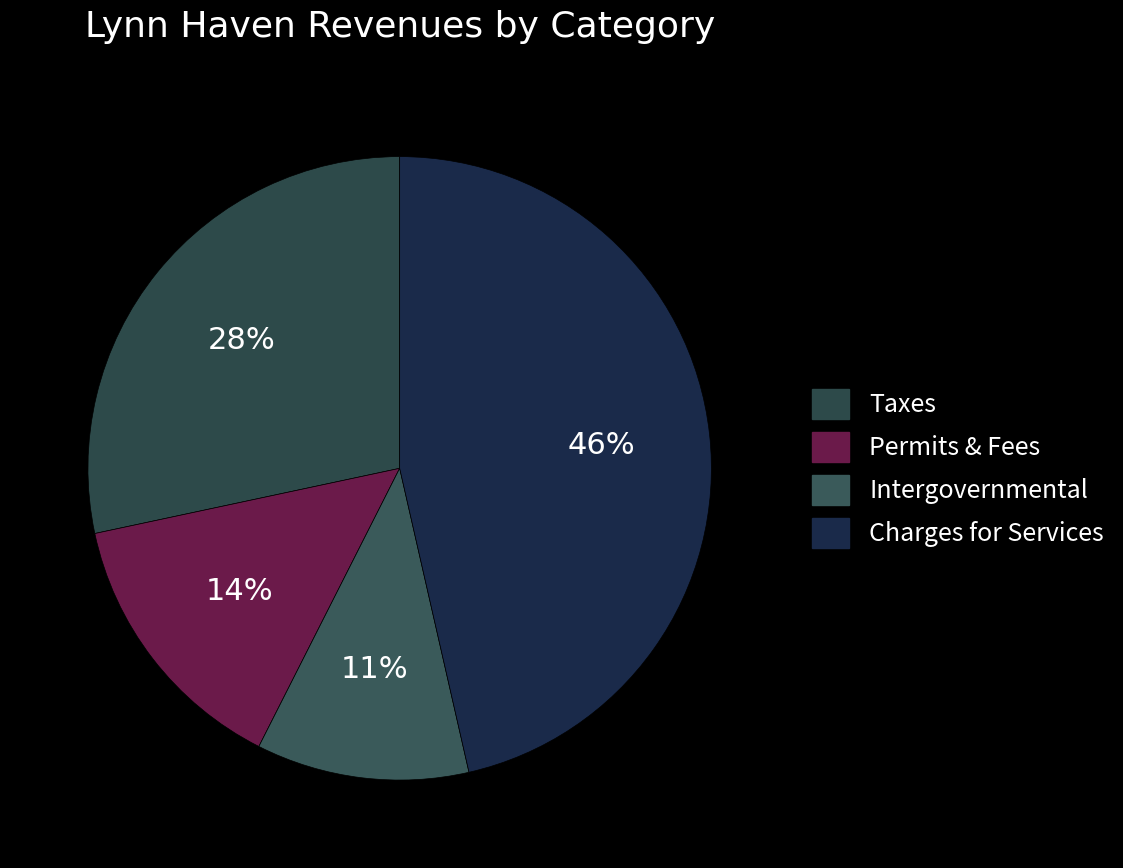

How many slices are in this pie chart?

4